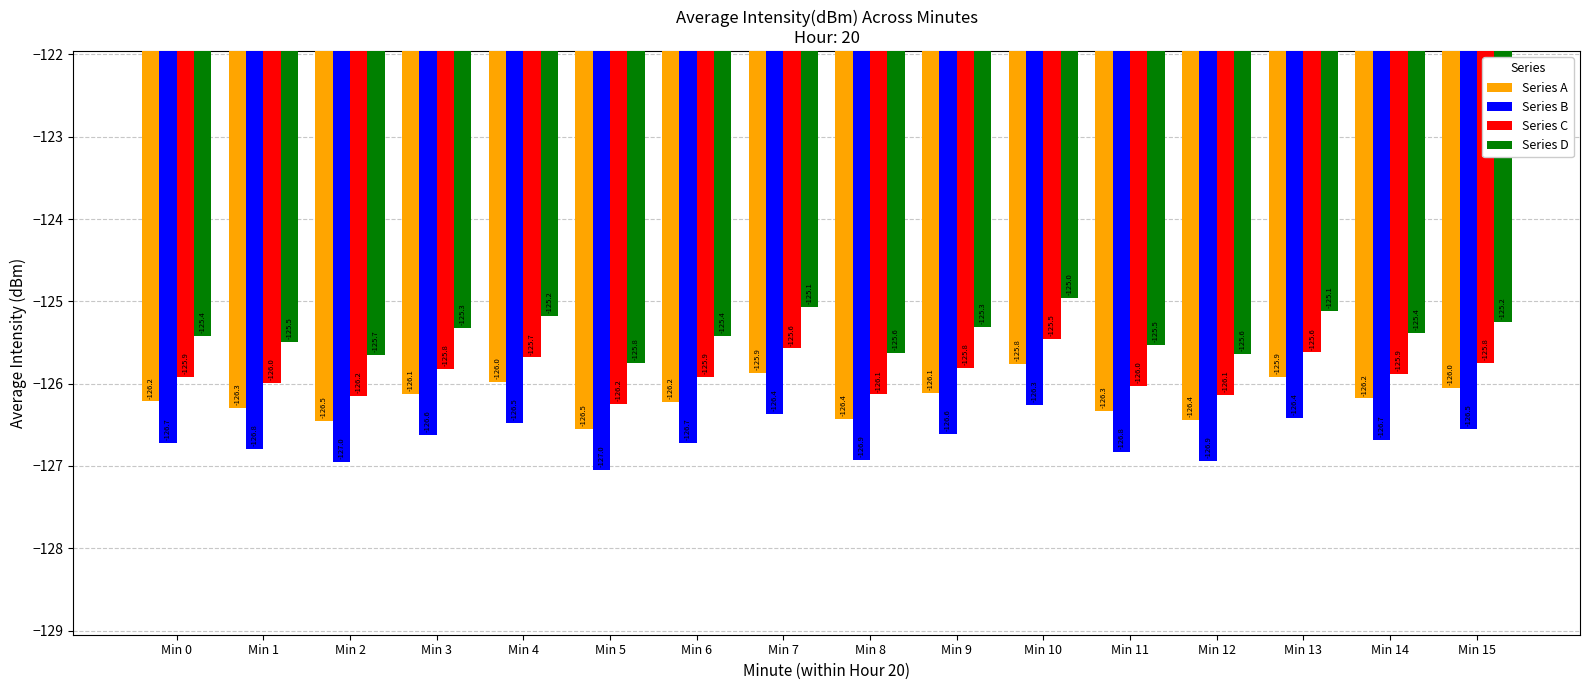

Where does the Series D series first go above -125?

Min 10